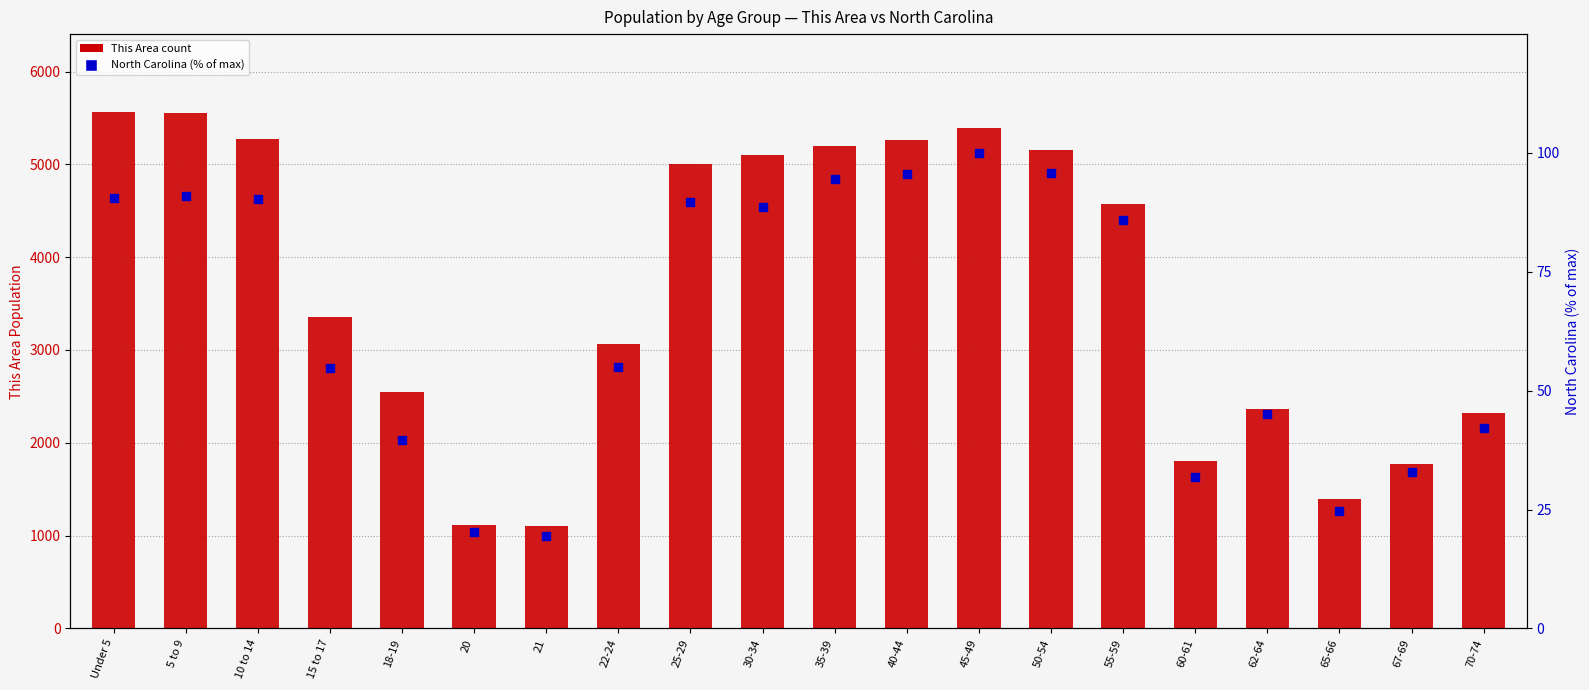

Which series reaches the maximum Y coordinate?

This Area